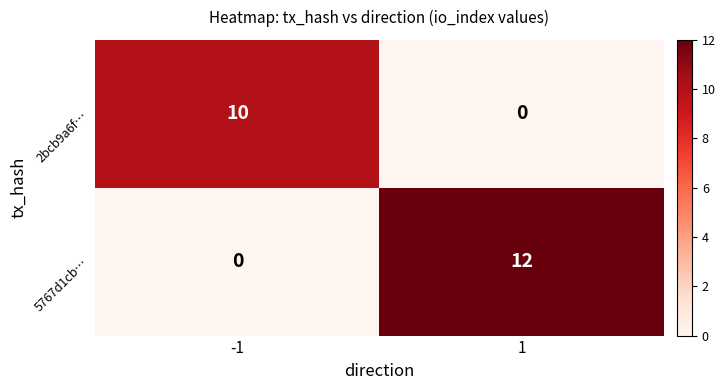

True or false: 5767d1cb… has a value of 12 at 1.

True